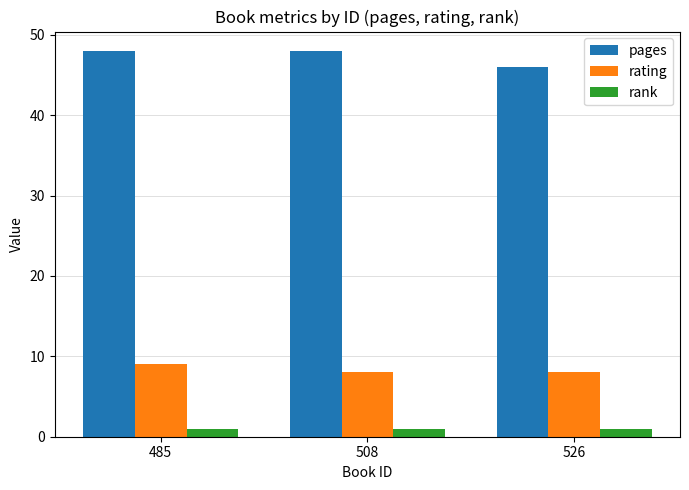

What is the difference between the rating values at 526 and 485?

1